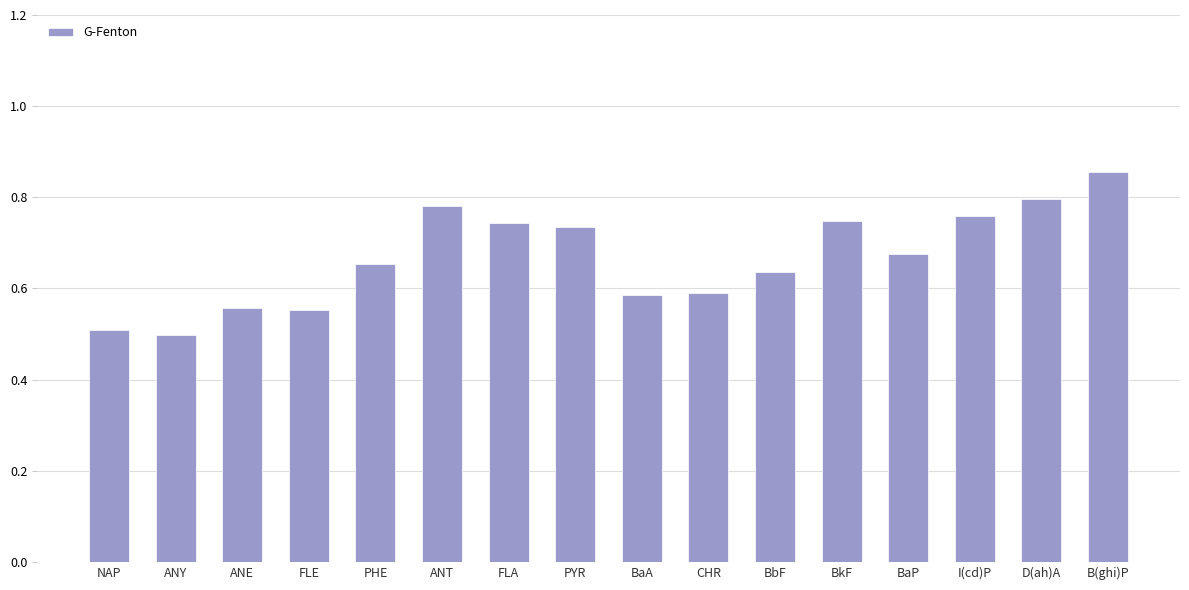

What is the difference between the maximum and second lowest values?

0.3